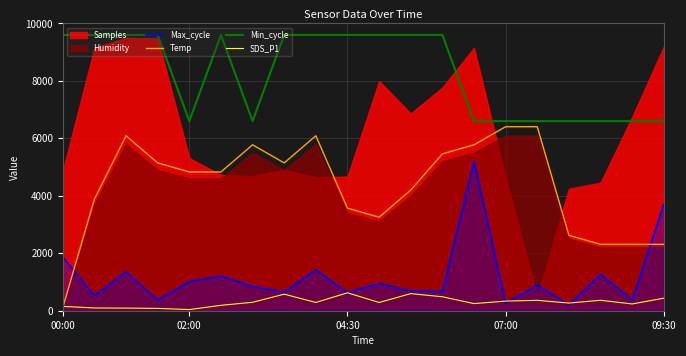

What is the sum of all SDS_P1 values?

6044.8